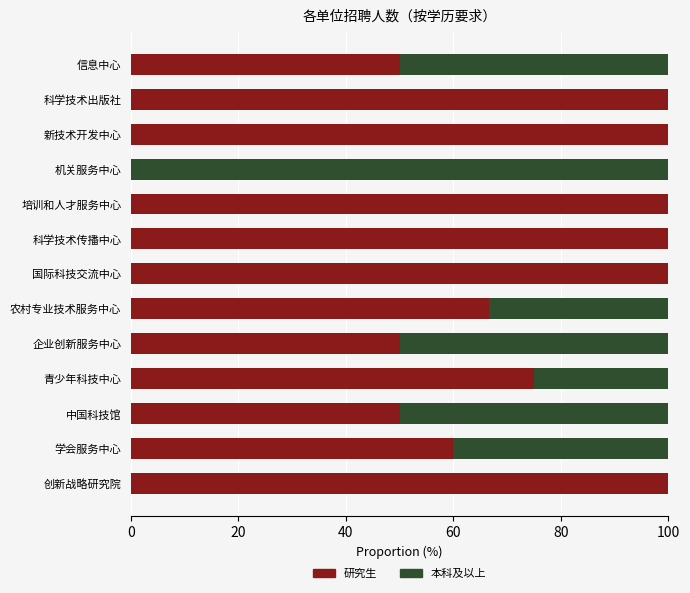

What is the total value across all series at 机关服务中心?

100.0